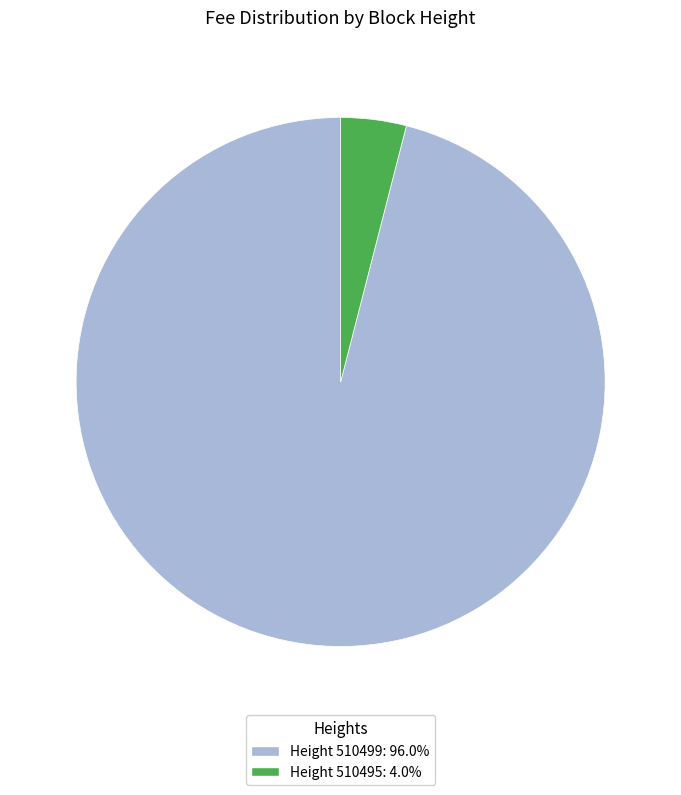

Is there any slice that represents more than half of the pie?

Yes